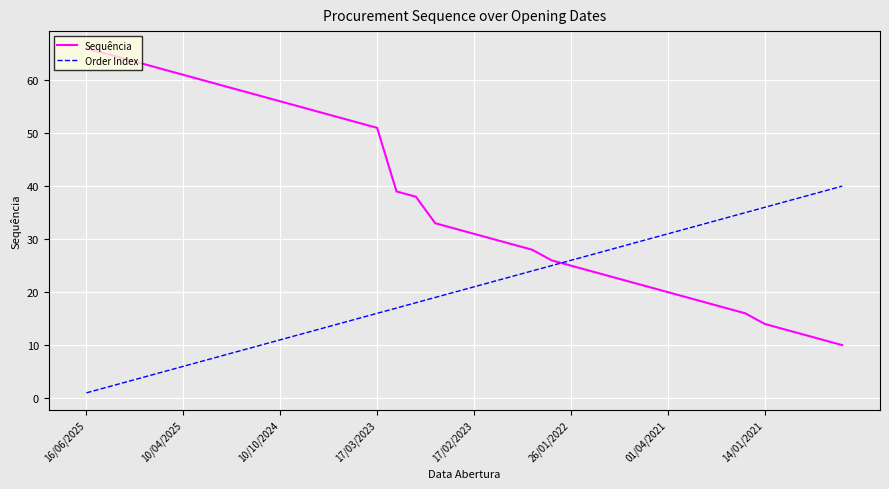

What is the greatest value displayed?

66